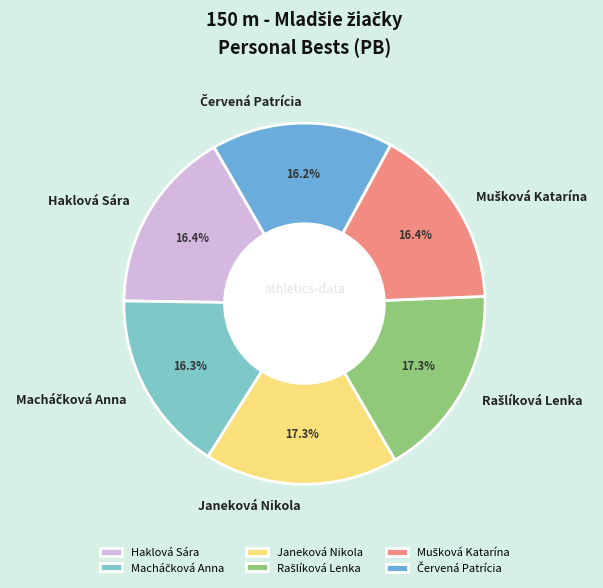

How many segments does this pie chart have?

6